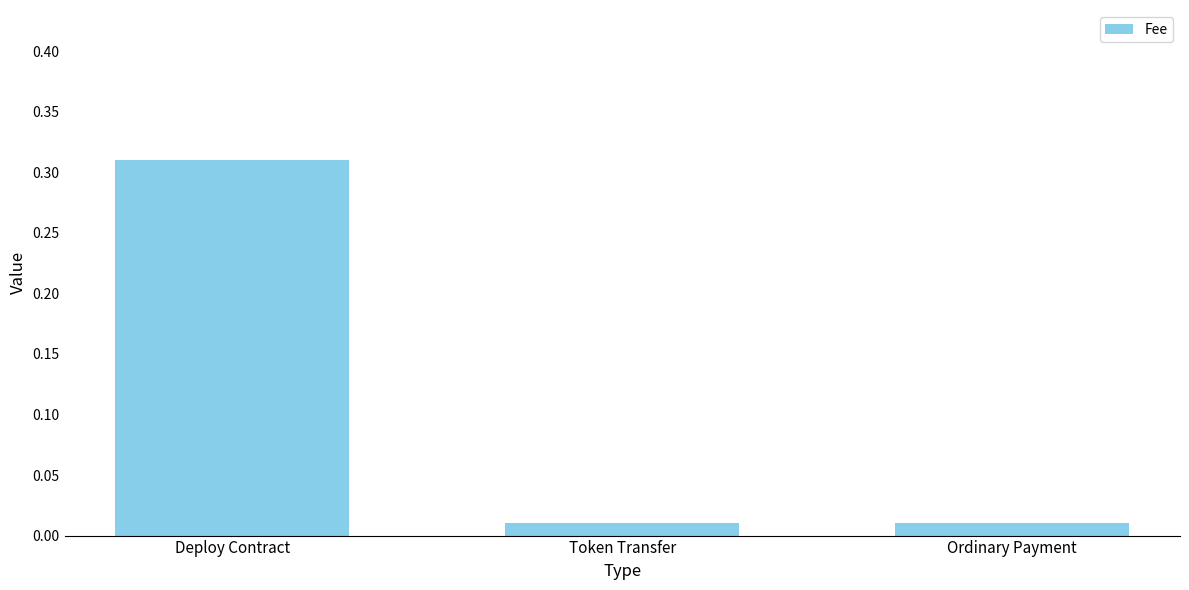

Which has a higher value, Deploy Contract or Token Transfer?

Deploy Contract